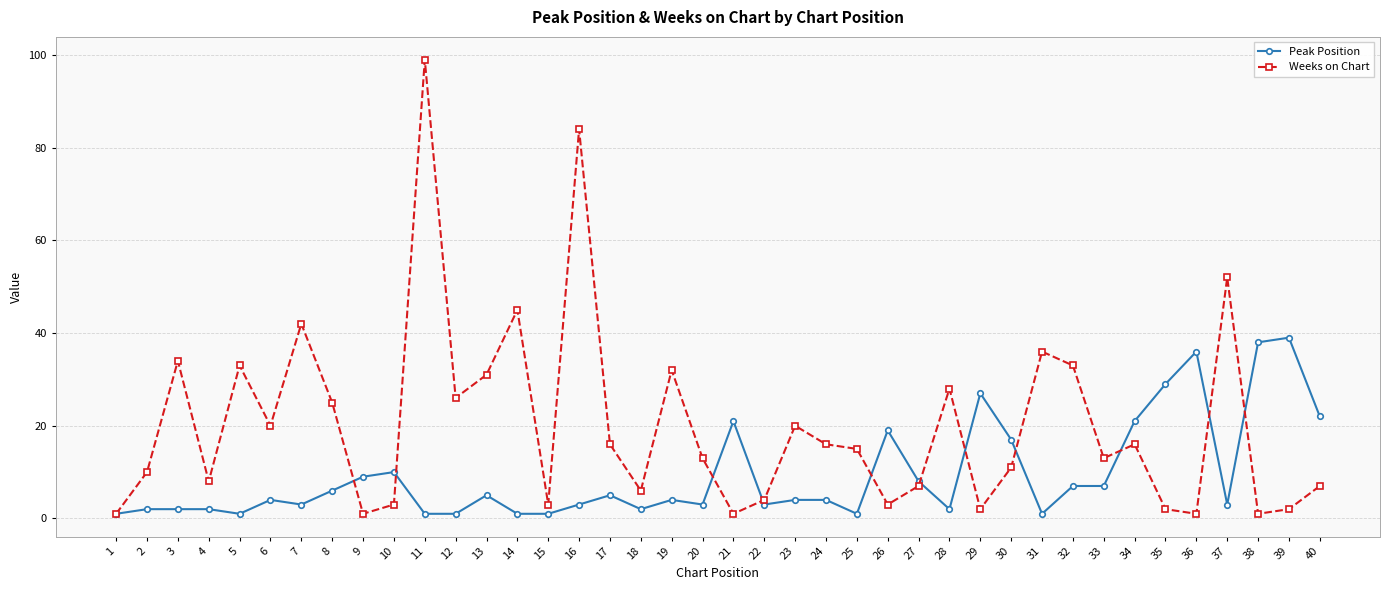

Reading left to right, extract all data points from this chart.

Peak Position: 1	2	2	2	1	4	3	6	9	10	1	1	5	1	1	3	5	2	4	3	21	3	4	4	1	19	8	2	27	17	1	7	7	21	29	36	3	38	39	22
Weeks on Chart: 1	10	34	8	33	20	42	25	1	3	99	26	31	45	3	84	16	6	32	13	1	4	20	16	15	3	7	28	2	11	36	33	13	16	2	1	52	1	2	7